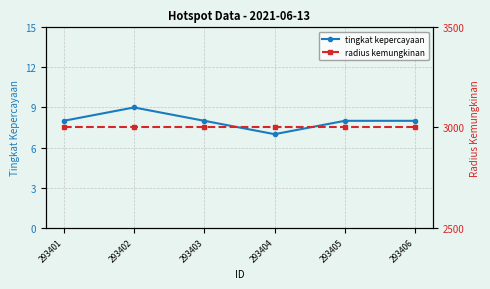

Which series changed the most between 293401 and 293405?

tingkat kepercayaan